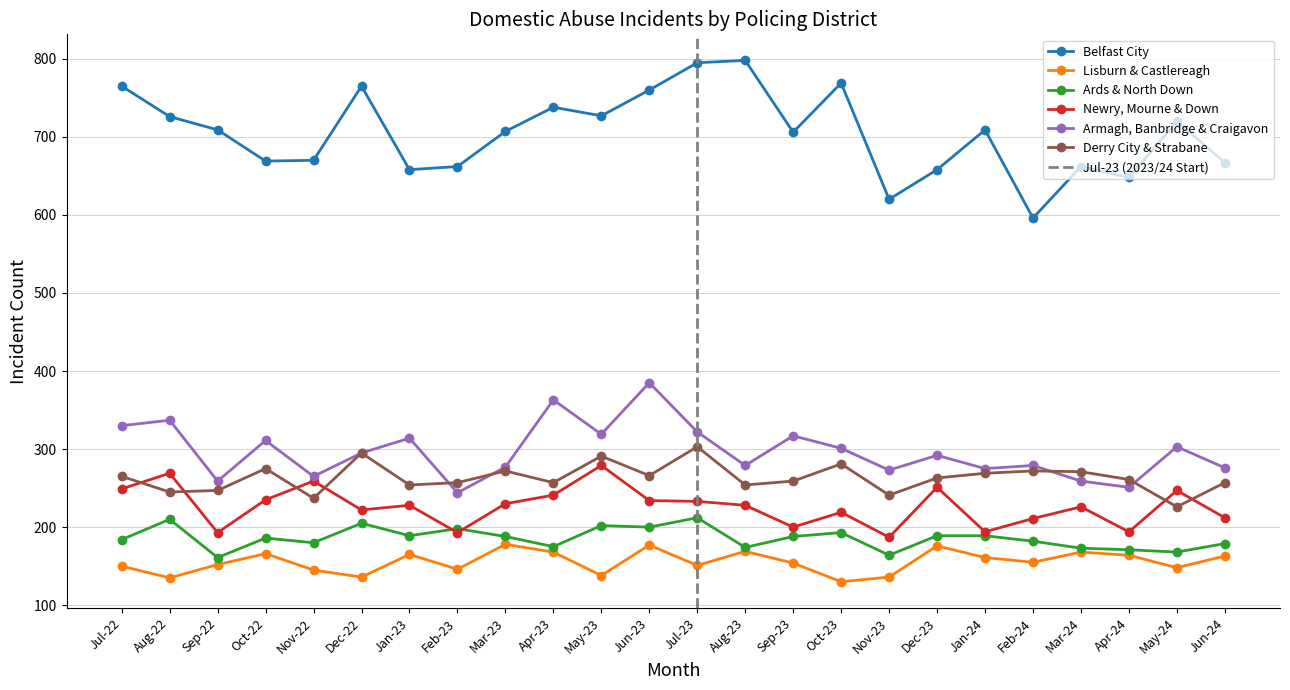

List the labels in order of Belfast City value, smallest first.

Feb-24, Nov-23, Apr-24, Jan-23, Dec-23, Feb-23, Mar-24, Jun-24, Oct-22, Nov-22, Sep-23, Mar-23, Sep-22, Jan-24, May-24, Aug-22, May-23, Apr-23, Jun-23, Jul-22, Dec-22, Oct-23, Jul-23, Aug-23